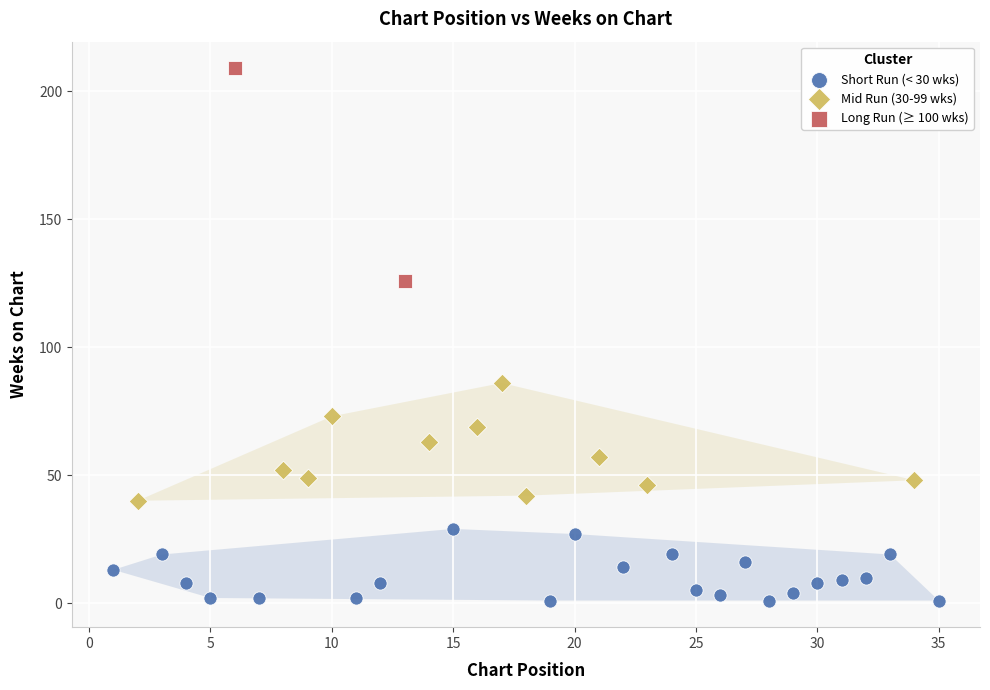

What are all the series names shown in the legend?

Short Run (< 30 wks), Mid Run (30-99 wks), Long Run (≥ 100 wks)